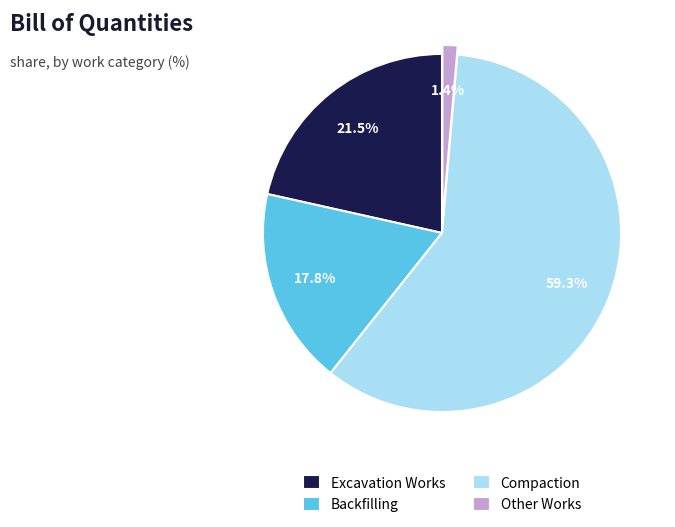

Between Compaction and Excavation Works, which is larger?

Compaction